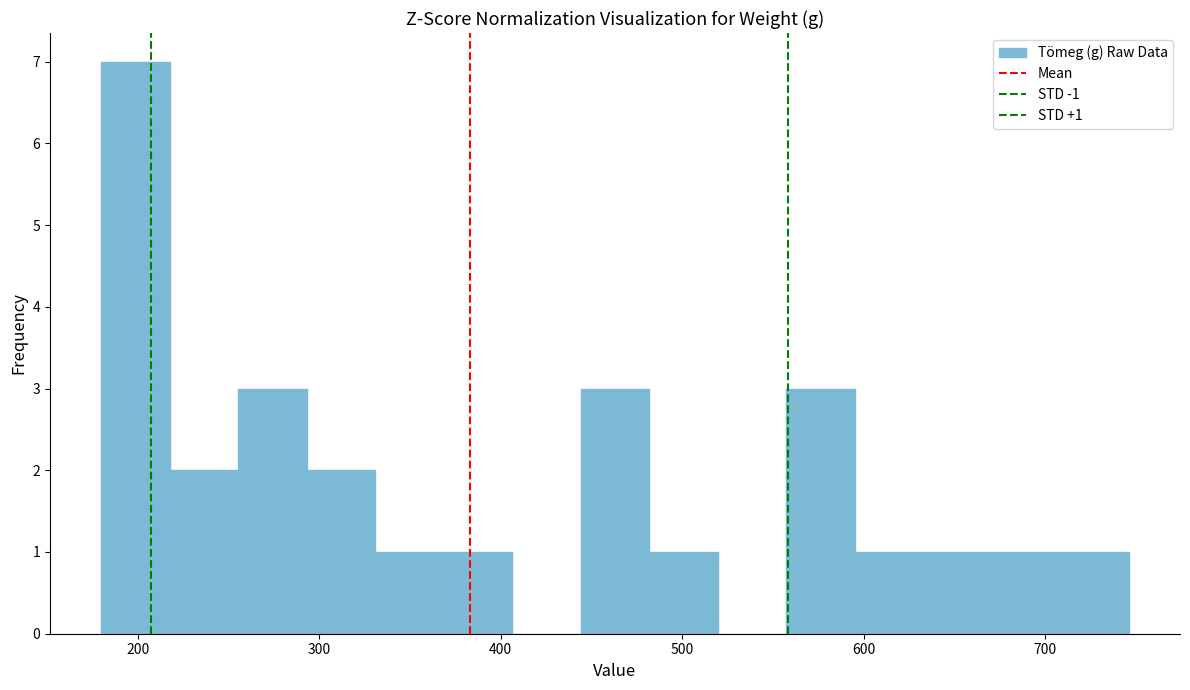

Read against the x-axis, roughly where is the centre of the tallest bar?

200